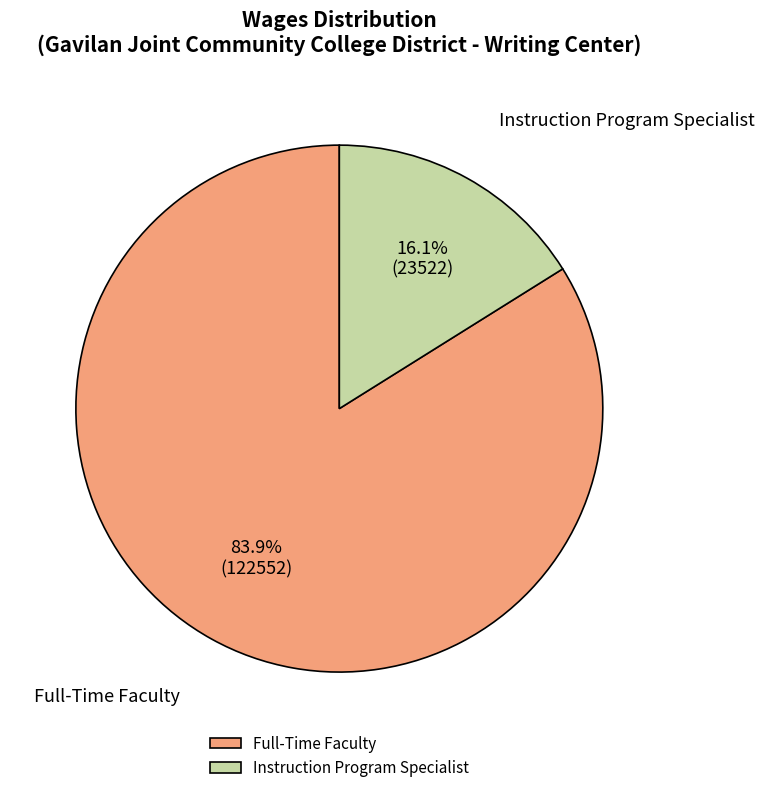

To the nearest percent, what is the combined percentage of Instruction Program Specialist and Full-Time Faculty?

100%